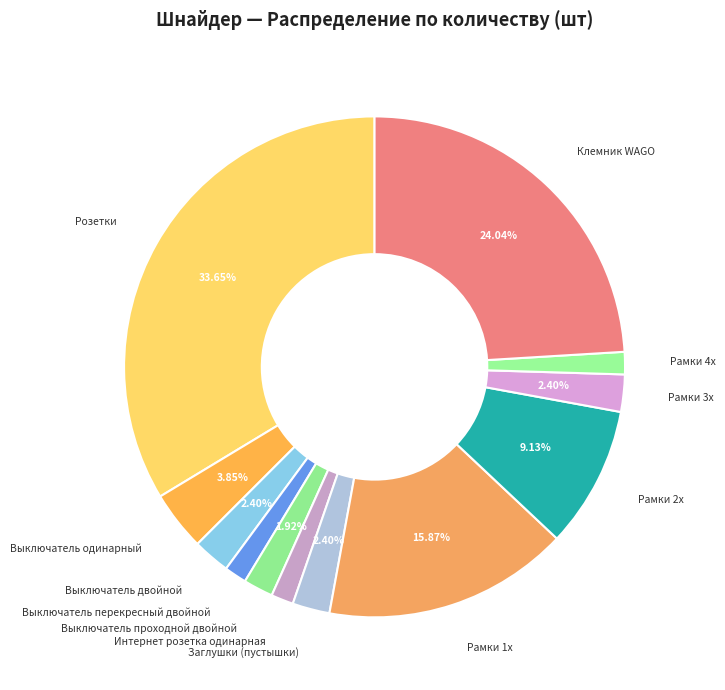

Is it true that Интернет розетка одинарная is 11% of the pie?

False